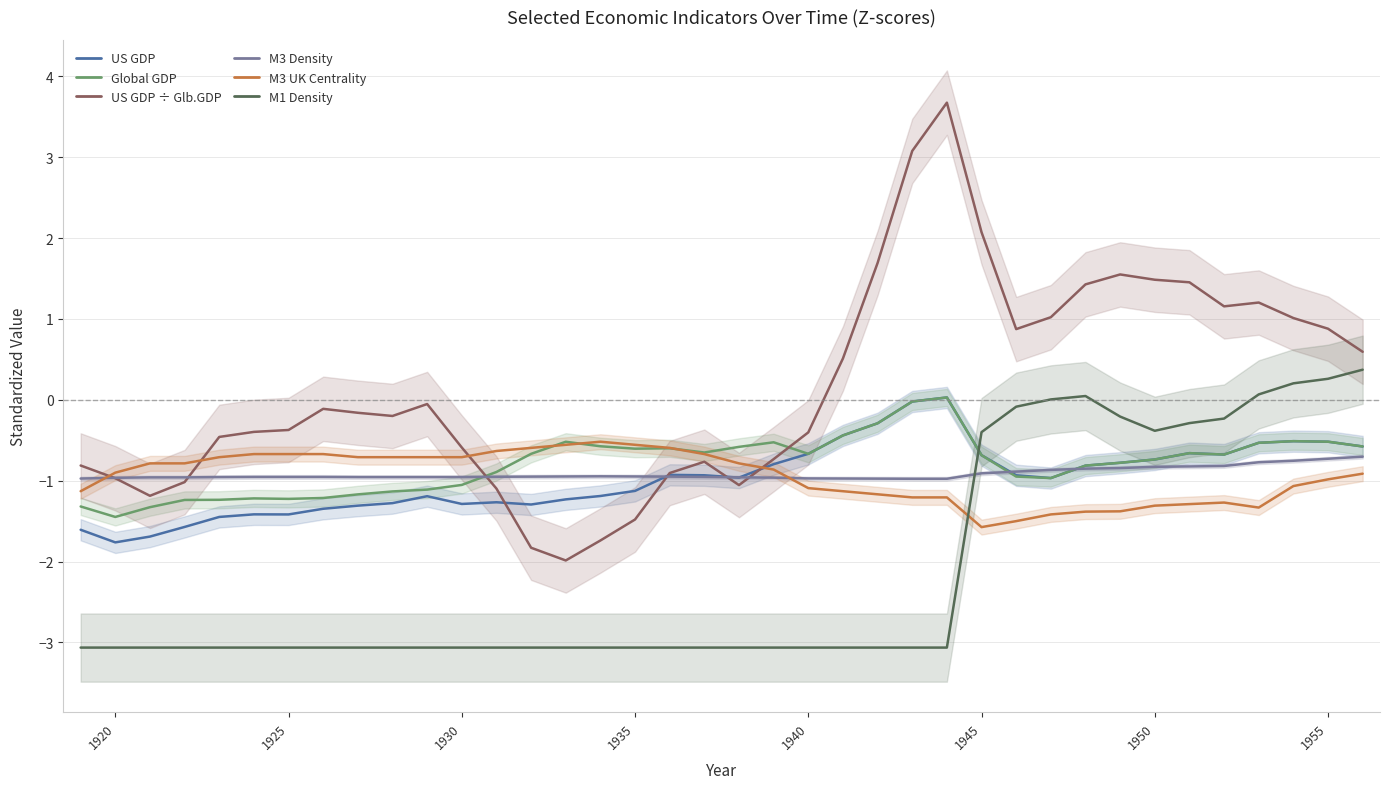

How many lines are shown in the chart?

6